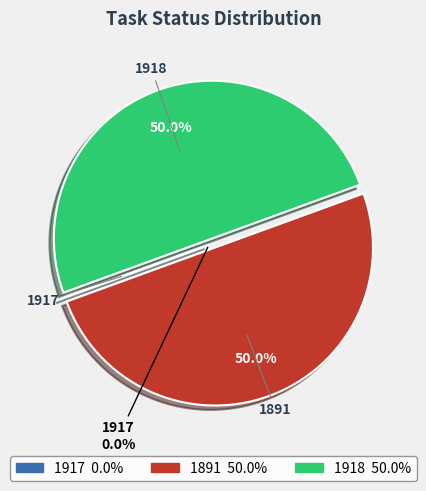

Rank the categories by value from highest to lowest.

1891, 1918, 1917